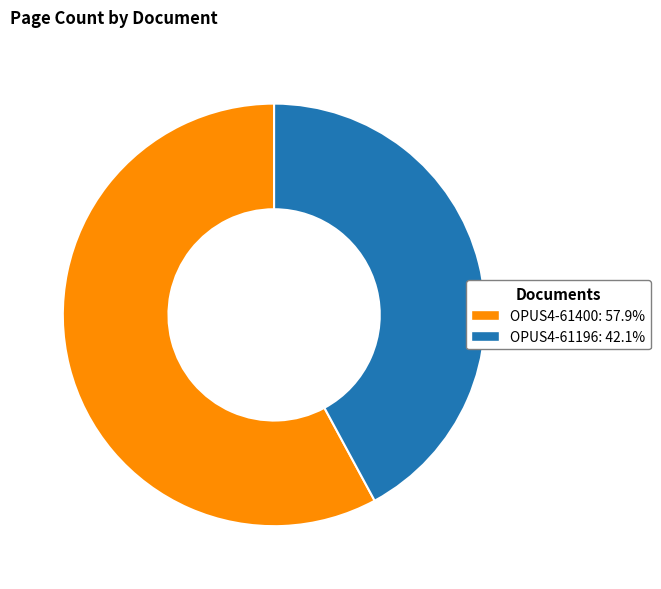

Rank the categories by value from highest to lowest.

OPUS4-61400, OPUS4-61196